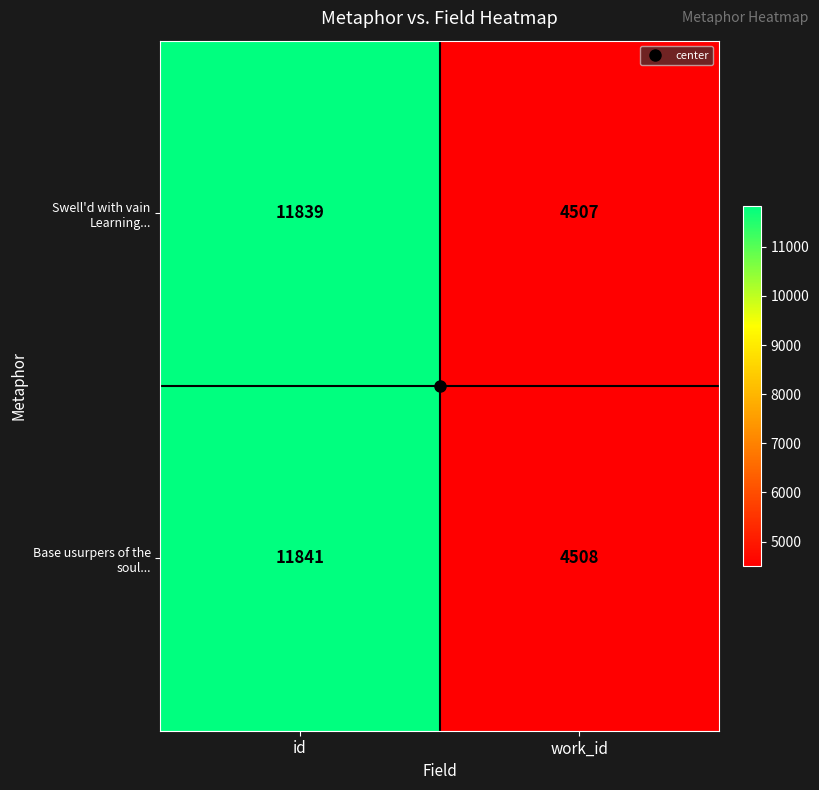

Which series has the largest total across all categories?

Base usurpers of the soul...